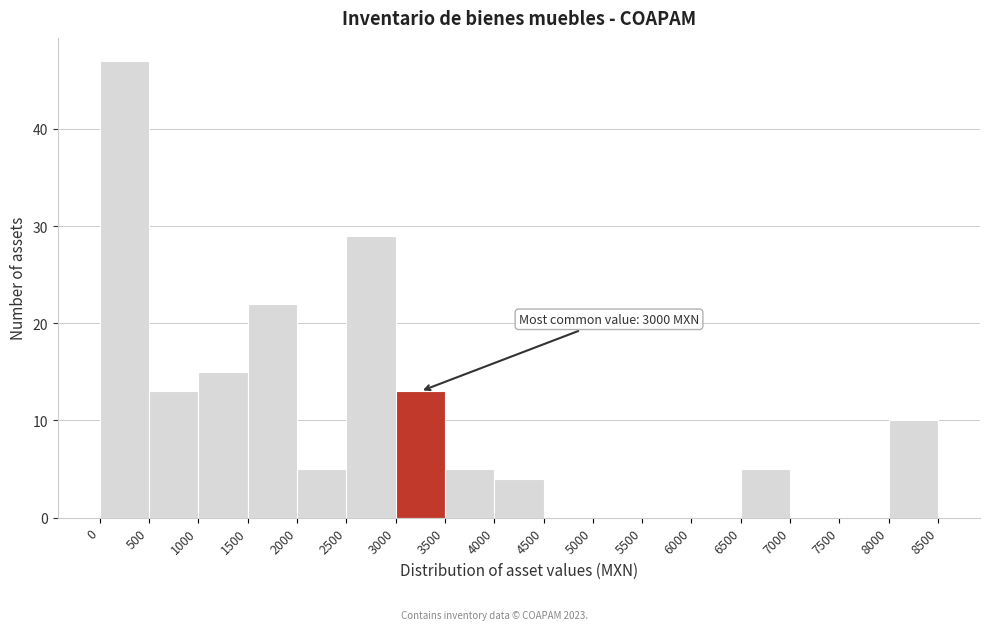

Over which range of the x-axis is the bar tallest?

0 to 500